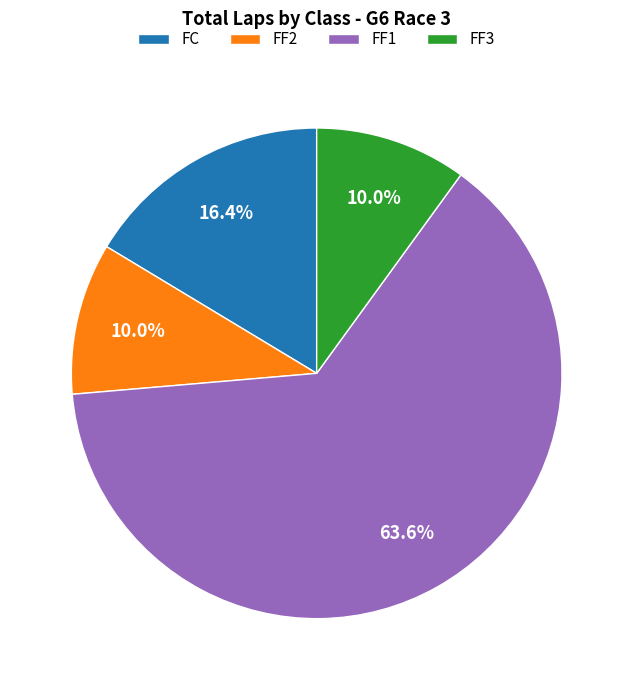

Which slice represents more than half of the pie?

FF1